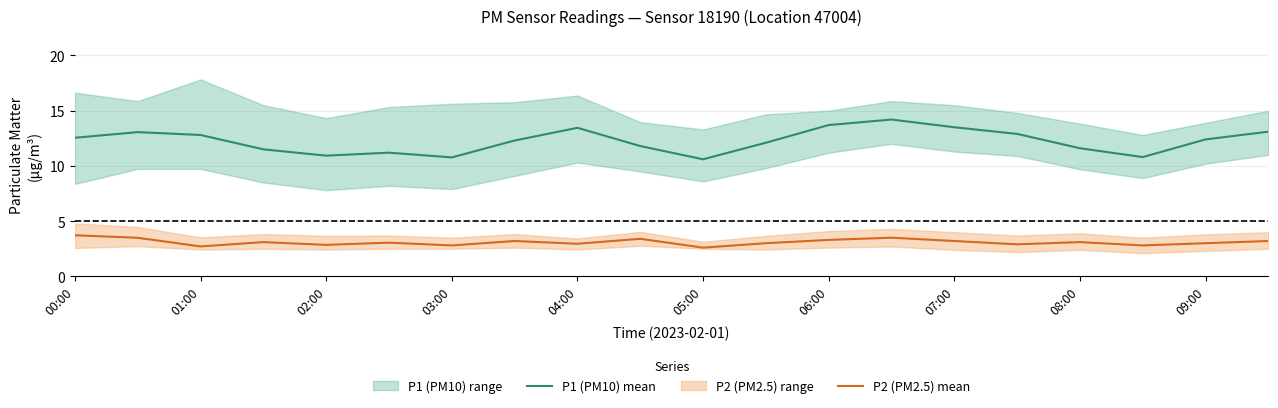

How many values in the P2 (PM2.5) mean series exceed 3?

11